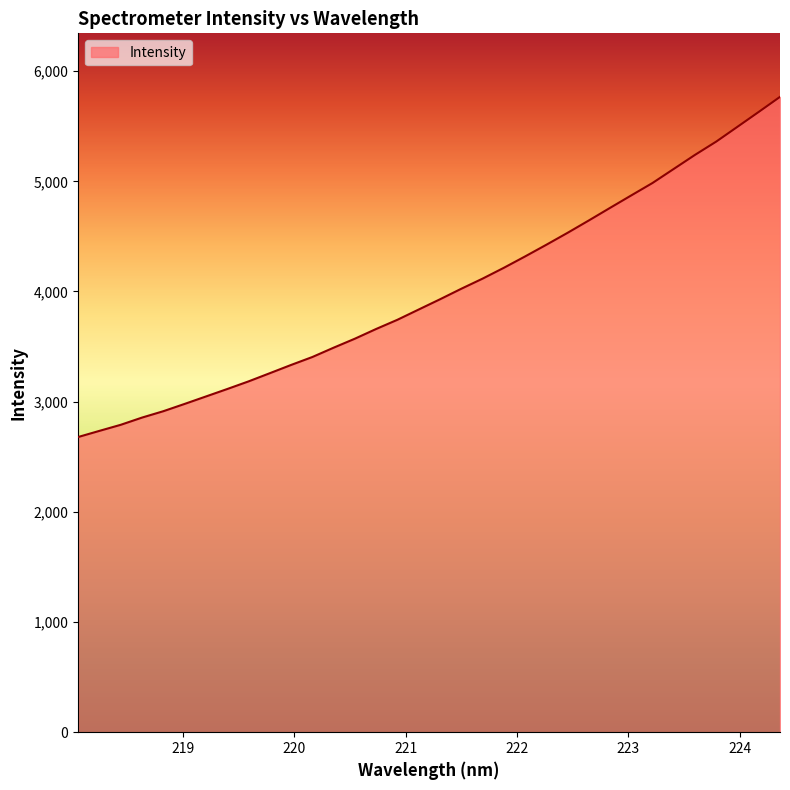

True or false: the data has more than 1 interior local peaks.

False